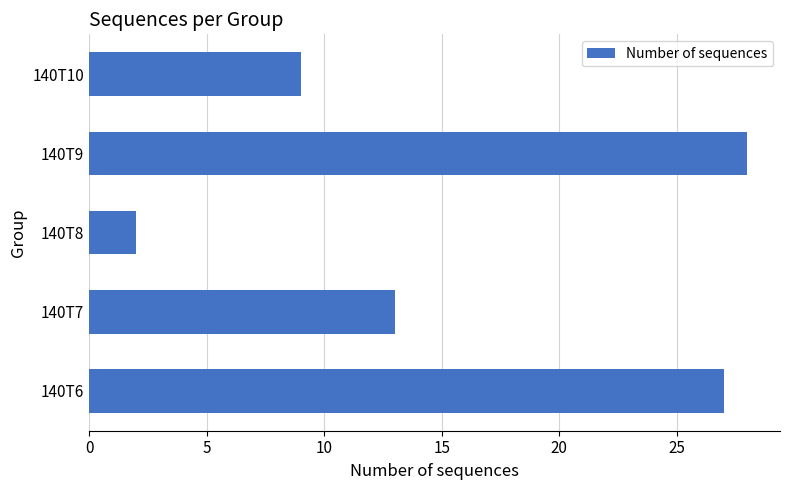

Which has a higher value, 140T9 or 140T8?

140T9